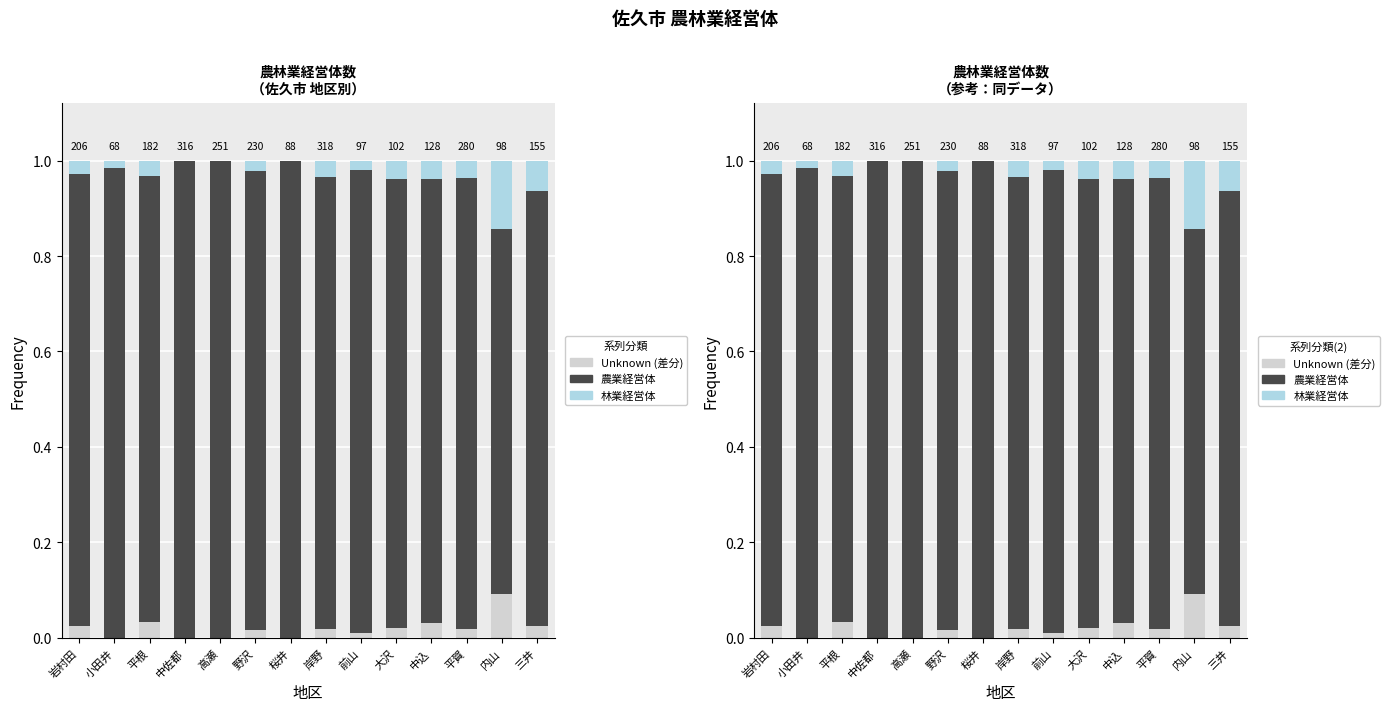

Which category has the highest value across all series?

中佐都